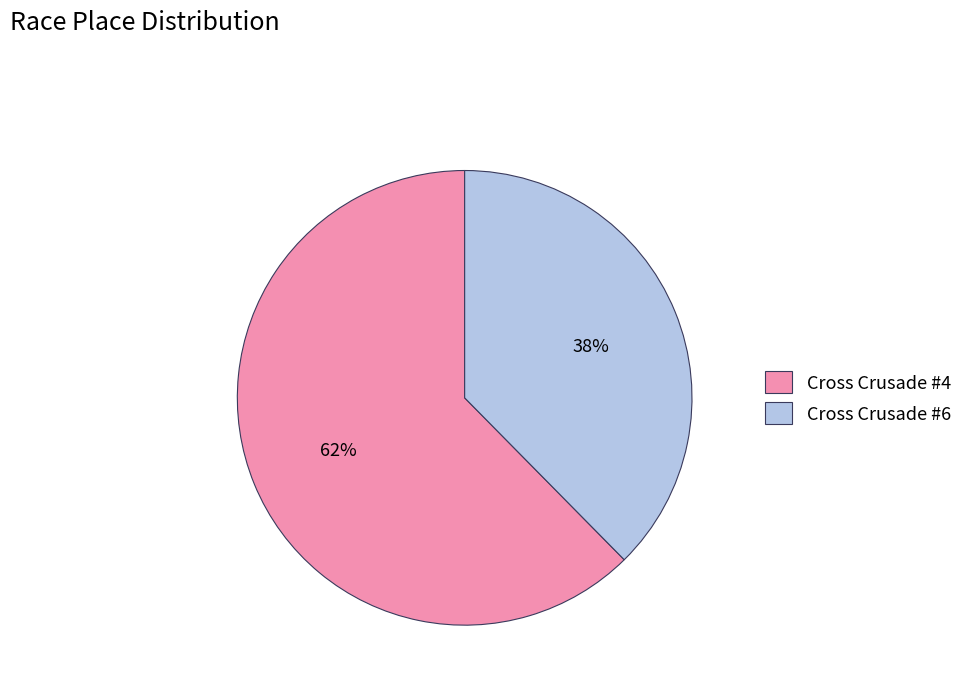

Which slice represents more than half of the pie?

Cross Crusade #4